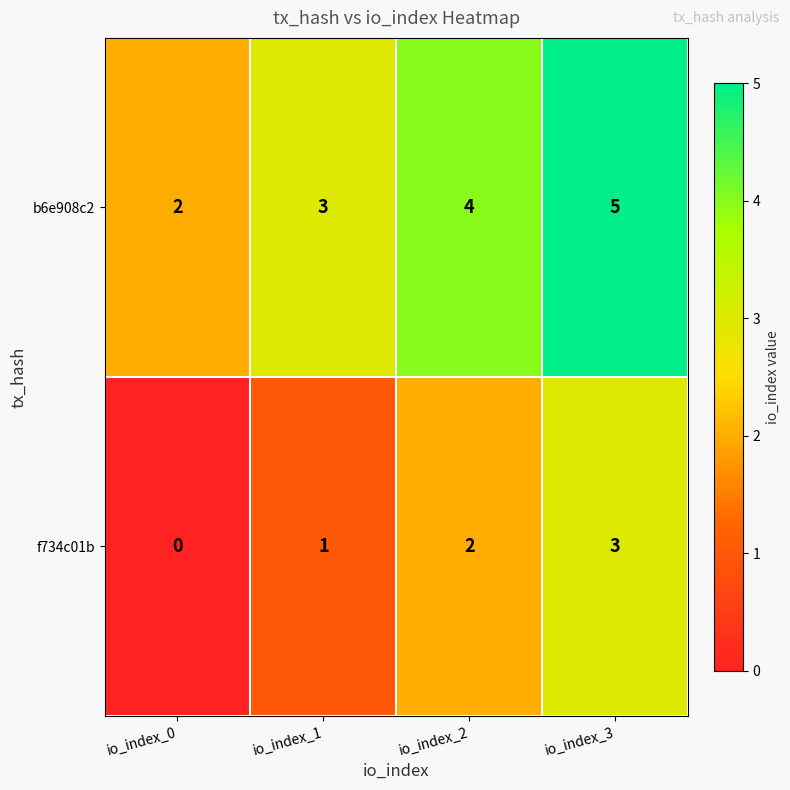

Reading left to right, transcribe all the data shown in this chart.

b6e908c2: 2	3	4	5
f734c01b: 0	1	2	3